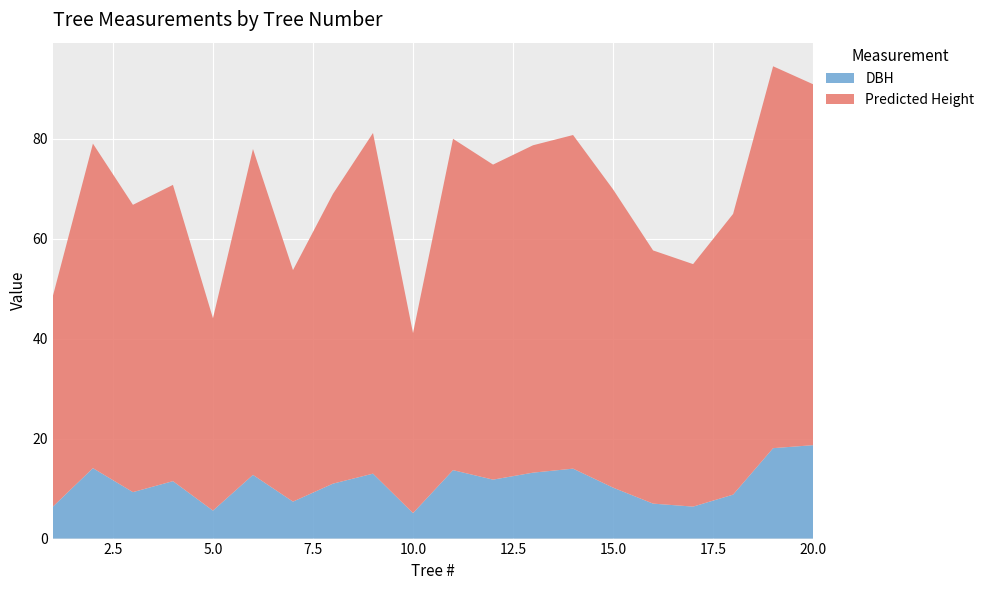

Reading right to left, list all the values displayed in this chart.

Predicted Height: 72.2	76.4	56.2	48.5	50.7	59.7	66.8	65.5	63.1	66.3	36.0	68.2	58.0	46.3	65.2	38.5	59.3	57.5	65.0	42.2
DBH: 18.7	18.1	8.8	6.4	7.0	10.2	14.0	13.2	11.8	13.7	5.1	13.0	11.0	7.4	12.8	5.6	11.5	9.3	14.1	6.4
Tree #: 20.0	19.0	18.0	17.0	16.0	15.0	14.0	13.0	12.0	11.0	10.0	9.0	8.0	7.0	6.0	5.0	4.0	3.0	2.0	1.0